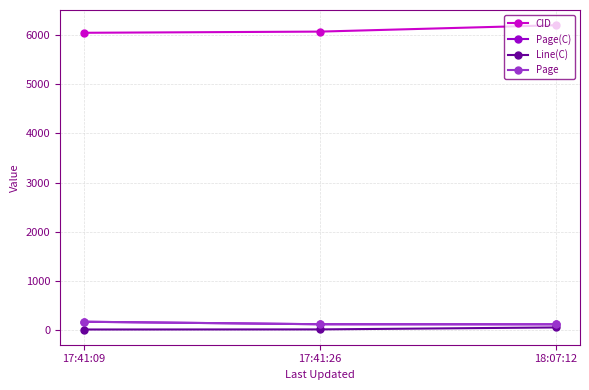

What are all the series names shown in the legend?

CID, Page(C), Line(C), Page